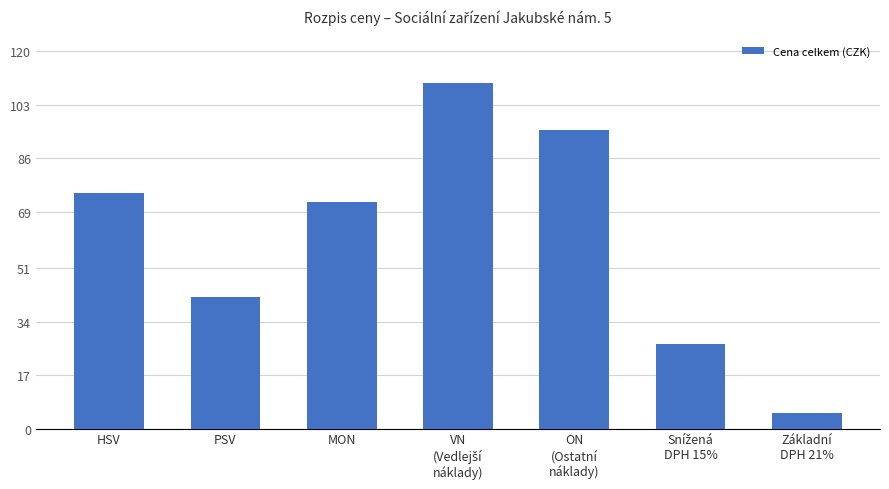

What is the value of the 2nd bar from the left?

42